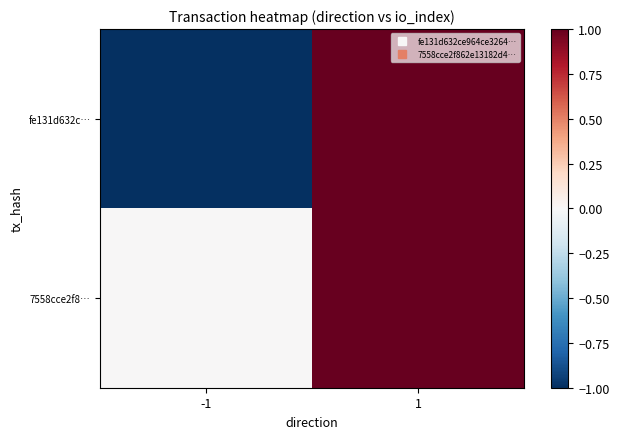

Reading left to right, transcribe all the data shown in this chart.

fe131d632c…: -1=-1	1=1
7558cce2f8…: -1=0	1=1